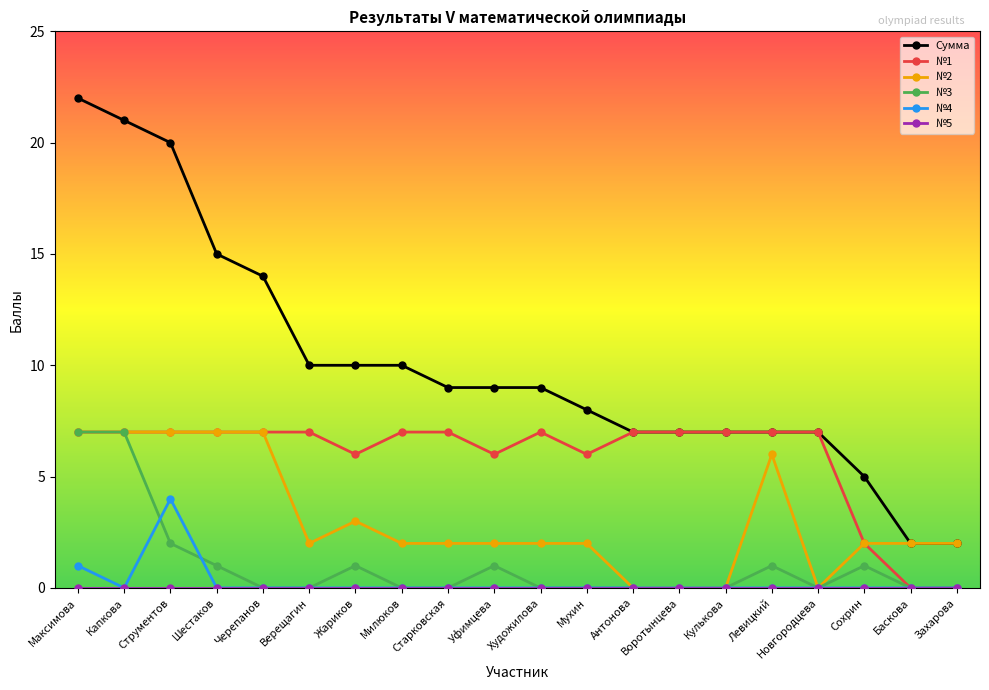

What is the difference between the maximum and minimum values in the №2 series?

7